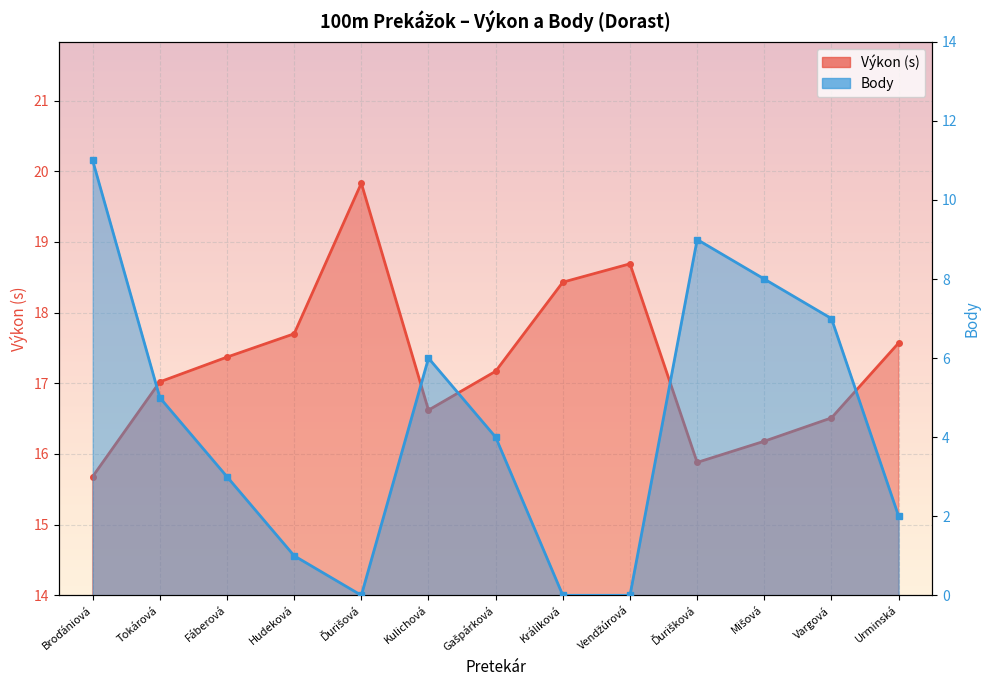

The value of Výkon at Fáberová is 11.4. True or false?

False